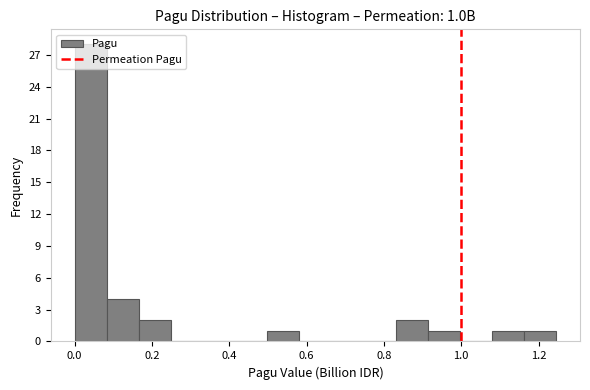

Which range on the x-axis has the tallest bar?

0.00 to 0.08